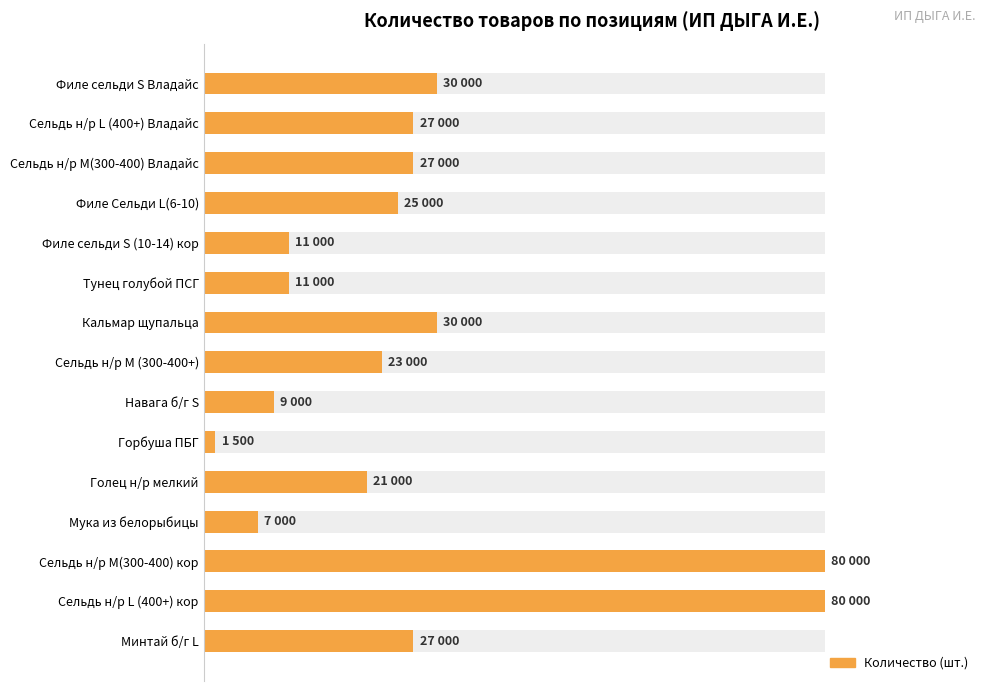

Are the bars grouped side by side (vs. stacked)?

No